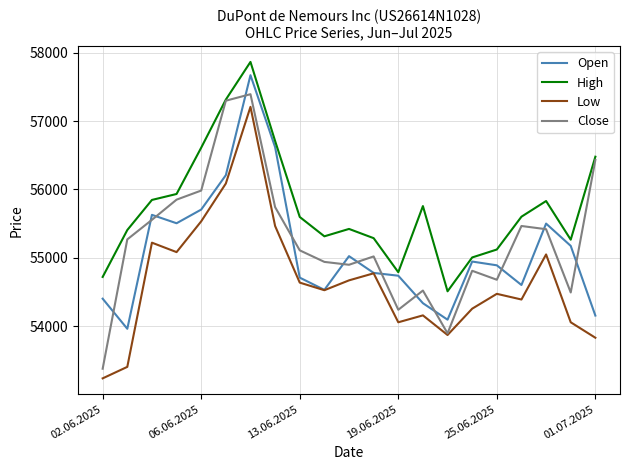

What is the average value of the Open series?

55105